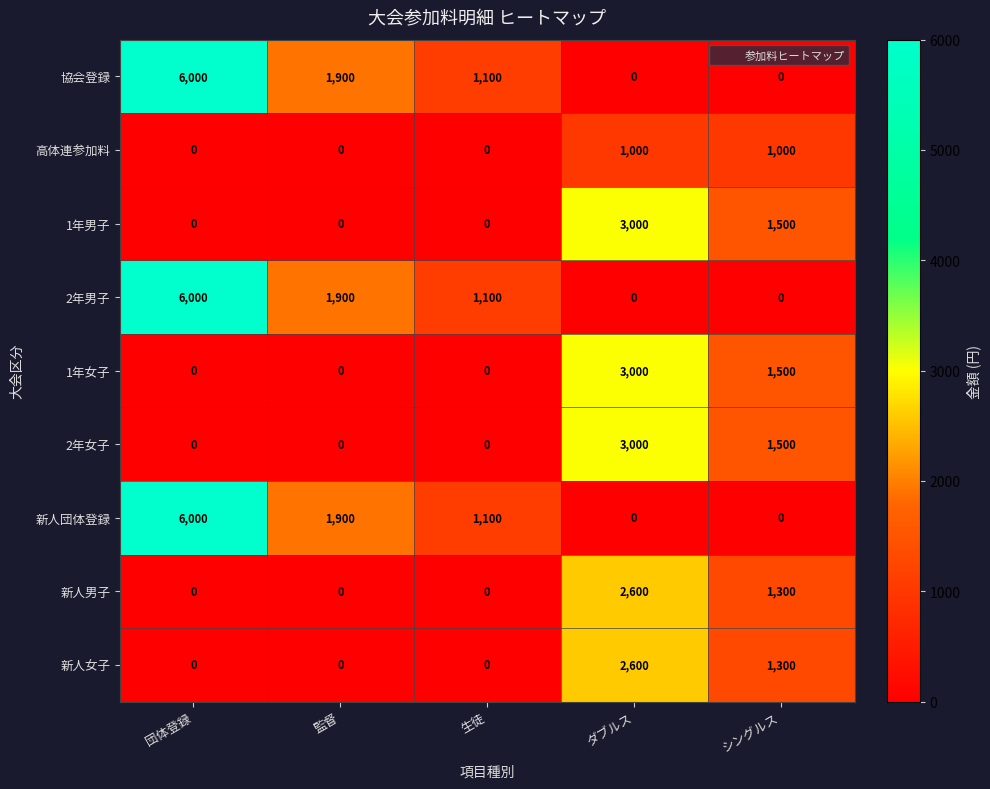

Where does the 新人団体登録 series first go above 1100?

団体登録